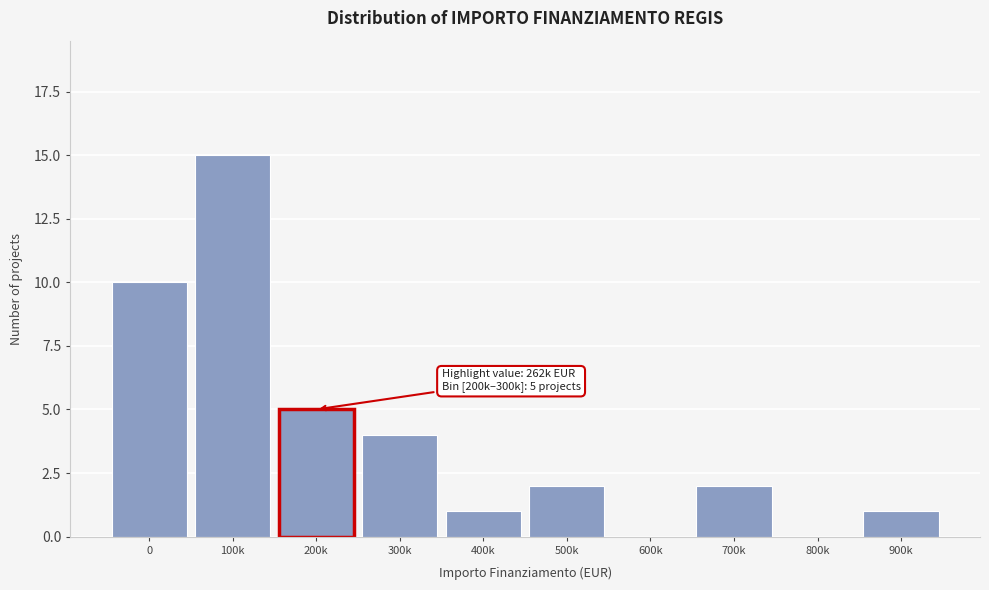

Reading left to right, what are all the values shown in this chart?

0=10	100k=15	200k=5	300k=4	400k=1	500k=2	600k=0	700k=2	800k=0	900k=1